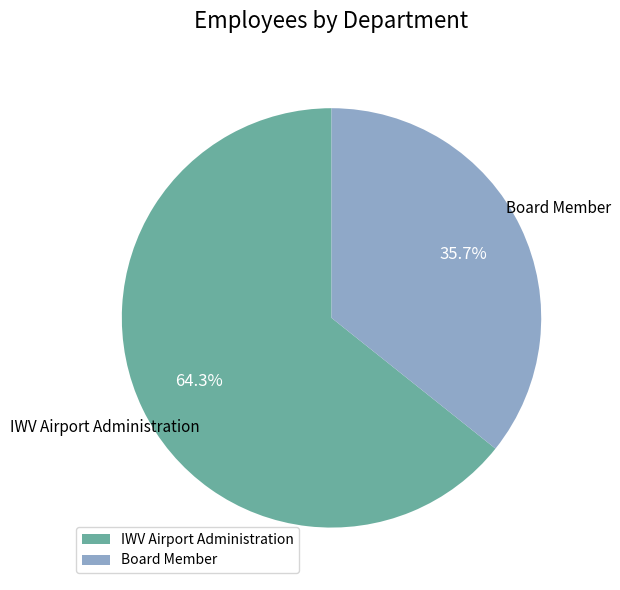

Is the sum of Board Member and IWV Airport Administration greater than half?

Yes